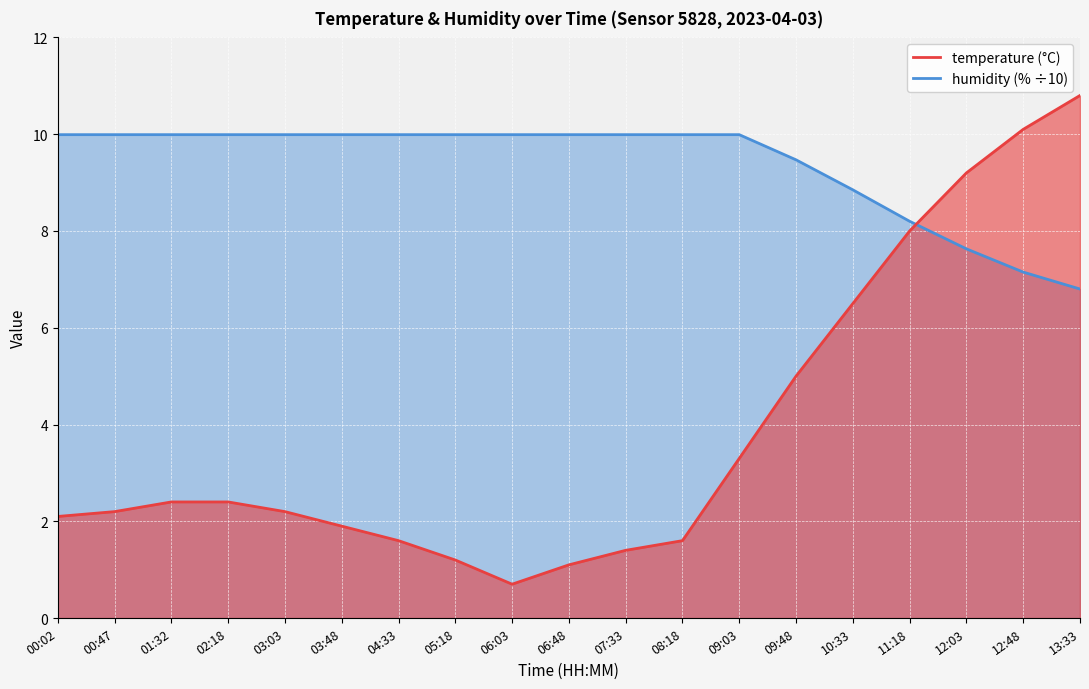

Is the value of temperature at 00:02 greater than the value of humidity at 09:03?

No